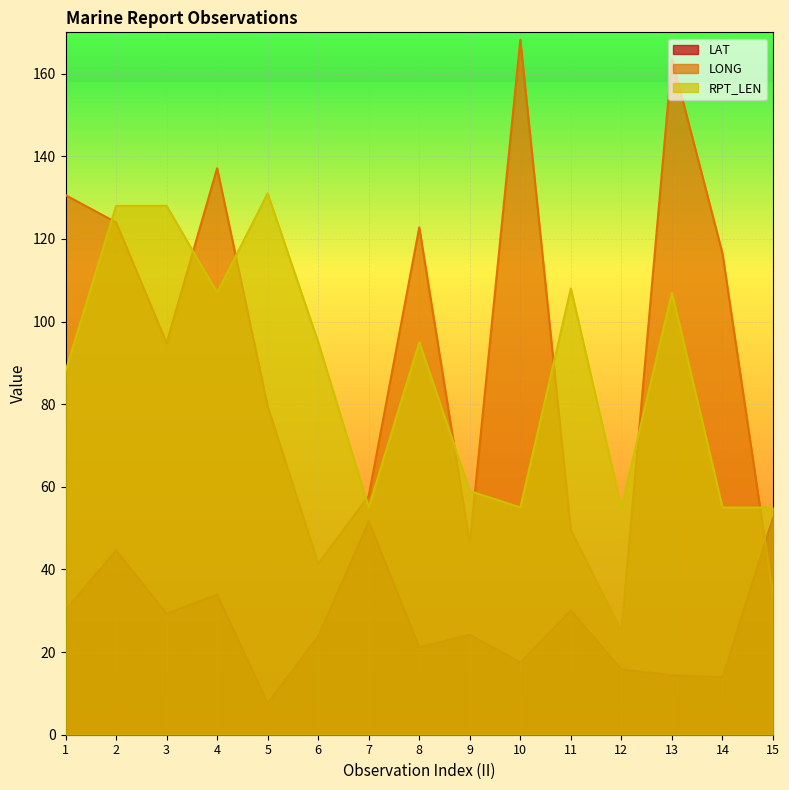

Which series has the largest total across all categories?

LONG